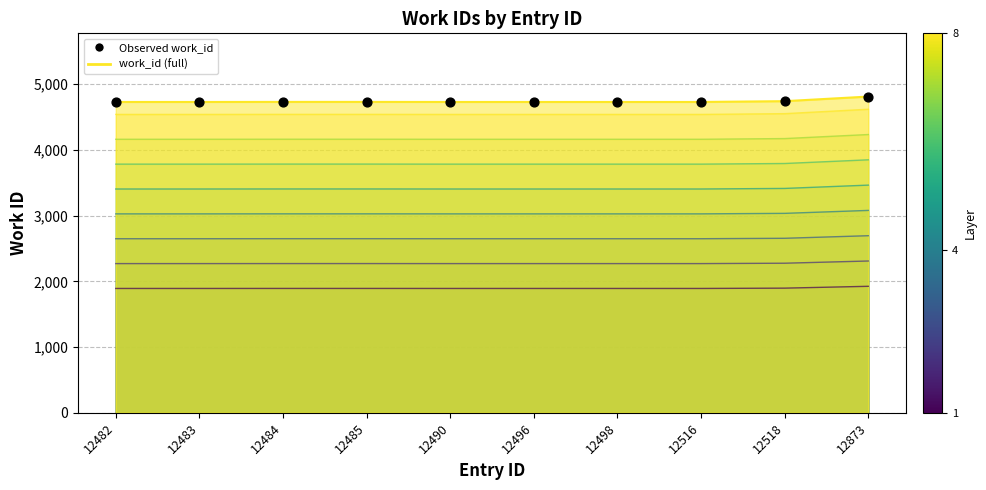

What is the change in value from 12484 to 12873?

+81